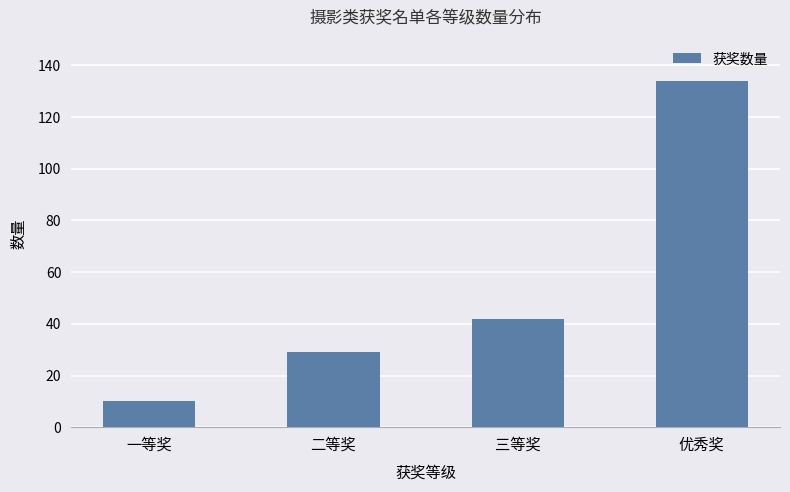

What is the sum of all values?

215